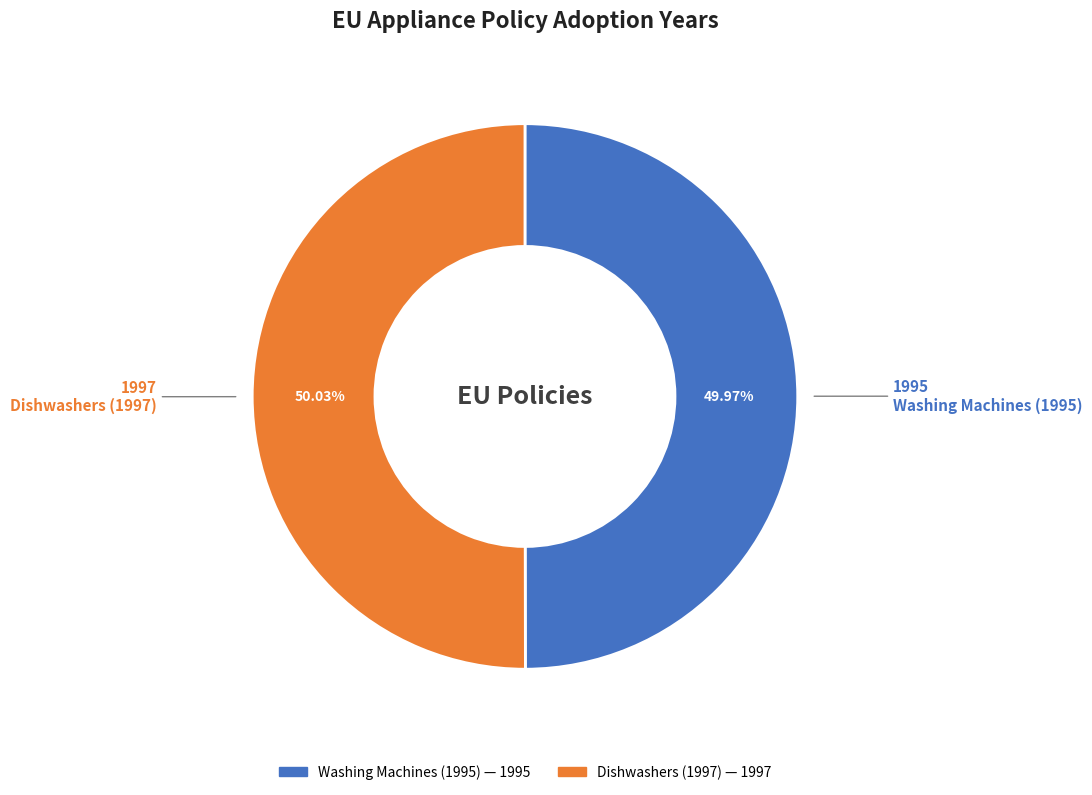

Is there a majority slice in this chart?

Yes